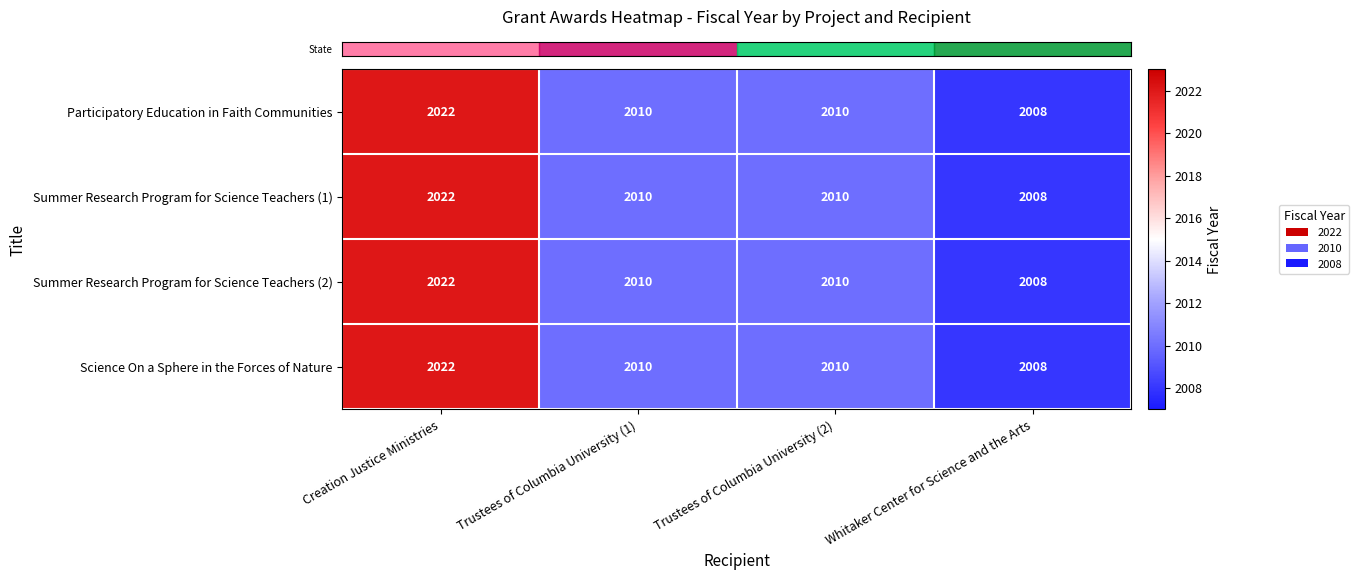

What is the sum of the Science On a Sphere in the Forces of Nature values at Whitaker Center for Science and the Arts and Trustees of Columbia University (1)?

4018